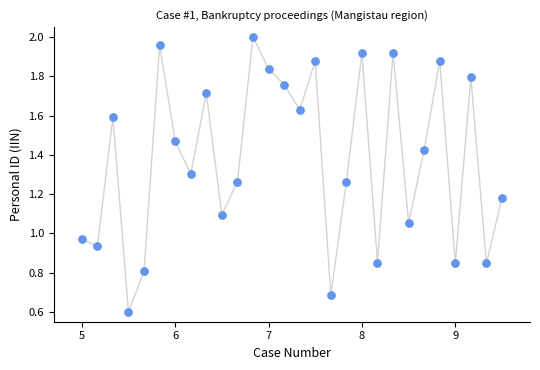

What is the range of X values (max minus min)?

4.5